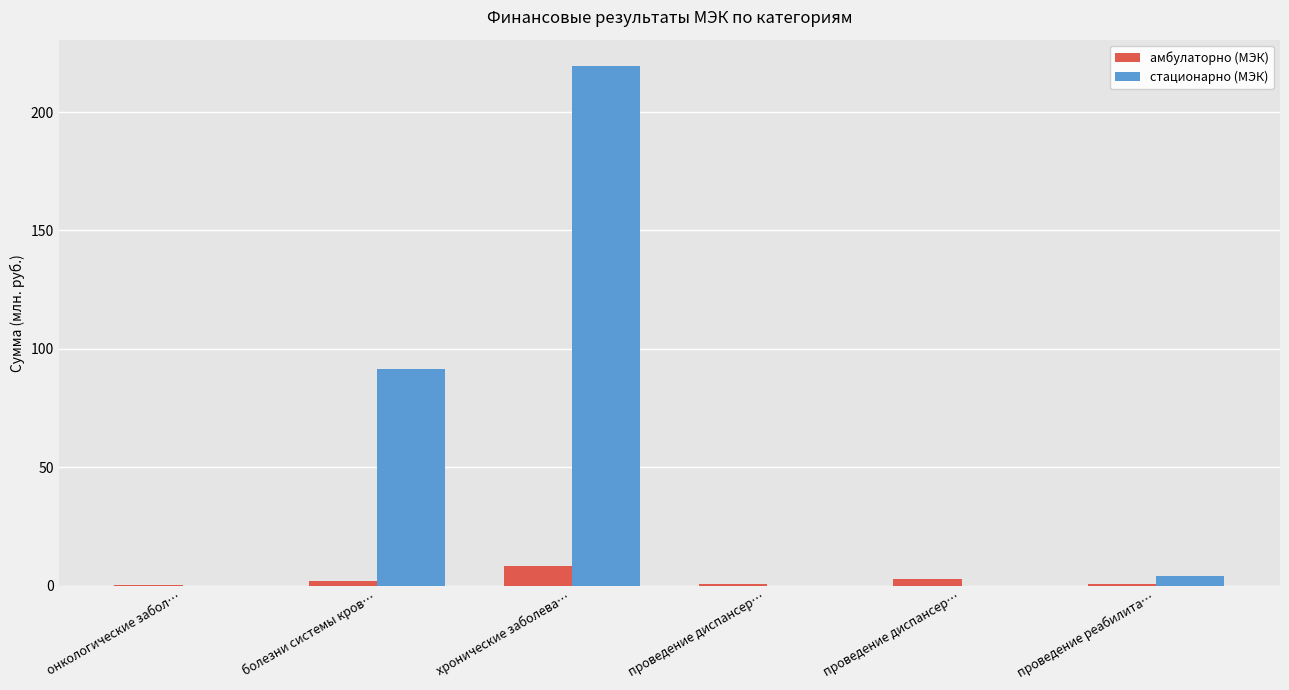

How many values in the стационарно (МЭК) series exceed 4?

3